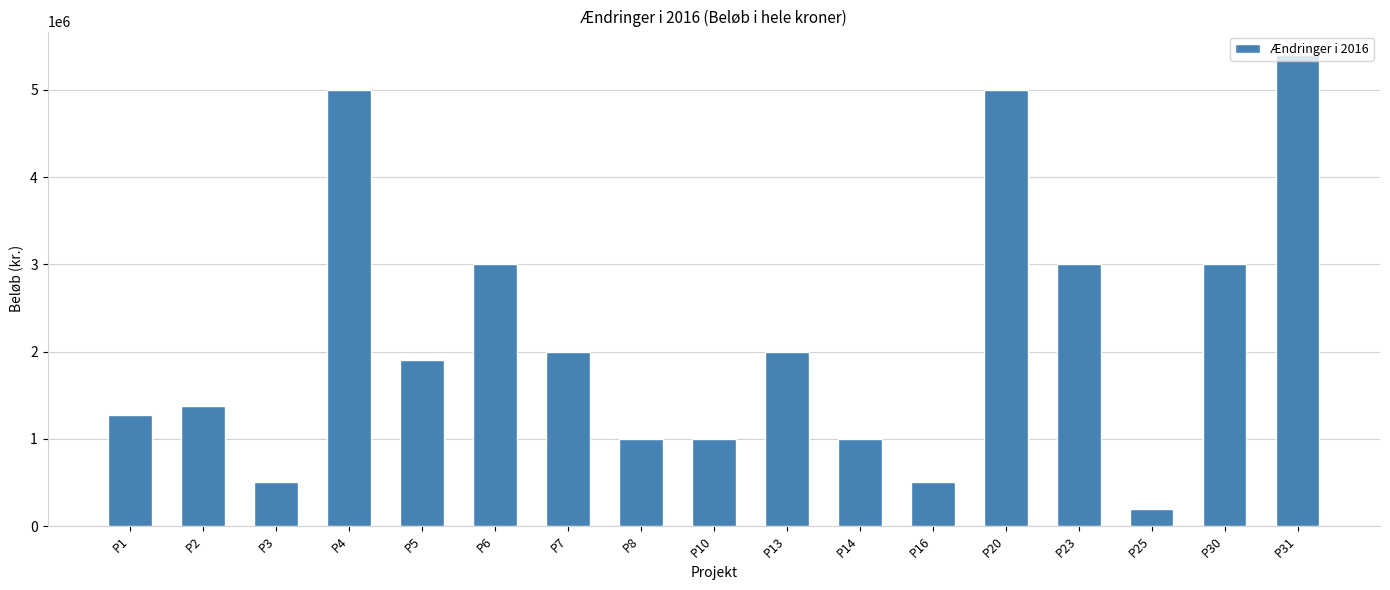

What is the ratio of the value at P7 to the value at P13?

1.0